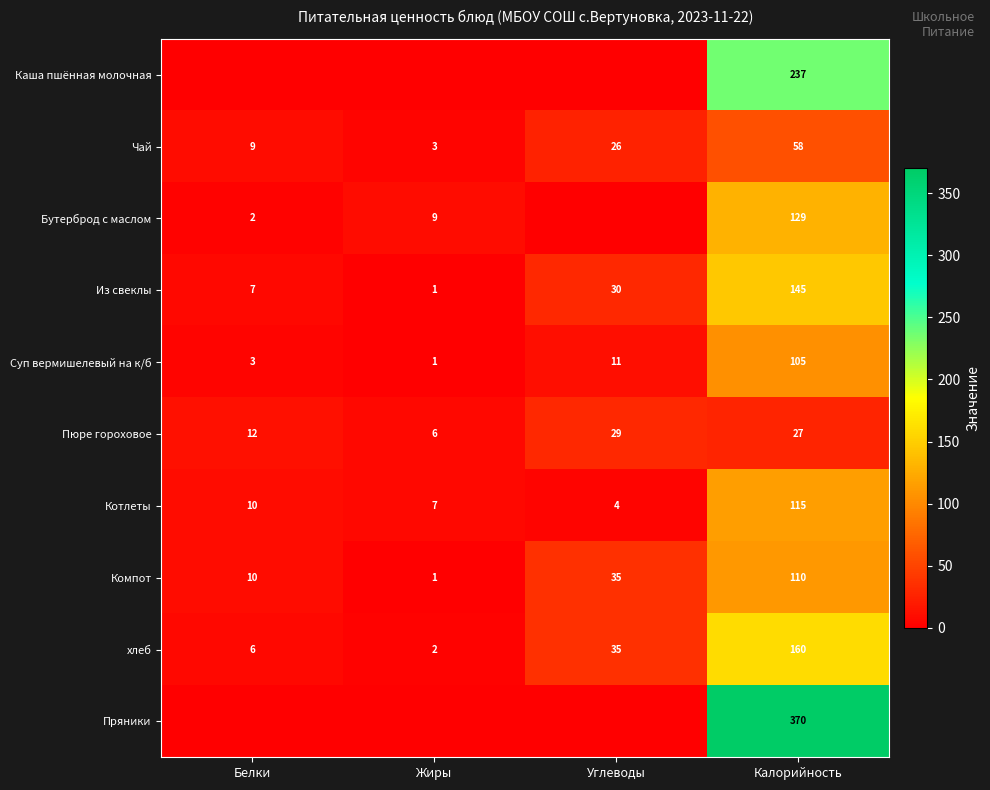

At which label is Компот closest to 55?

Углеводы